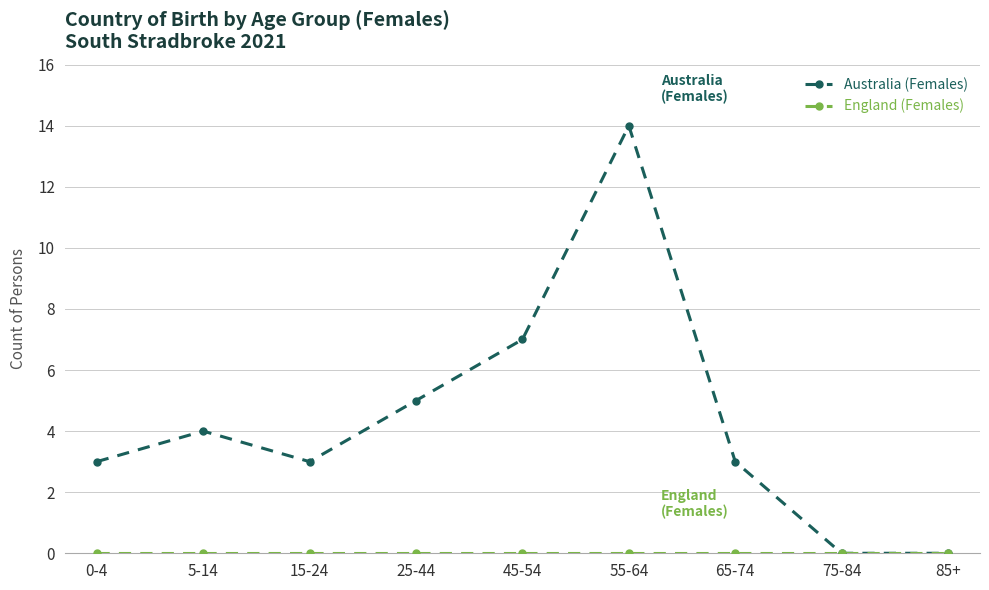

Does the chart display data point markers on the line(s)?

Yes